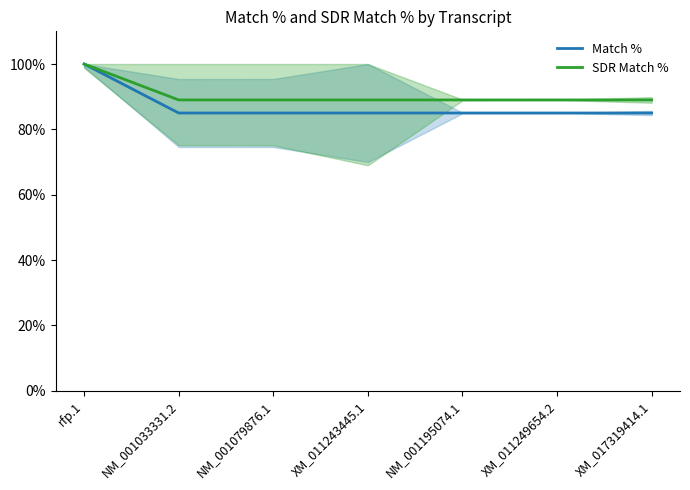

Does the chart display data point markers on the line(s)?

No